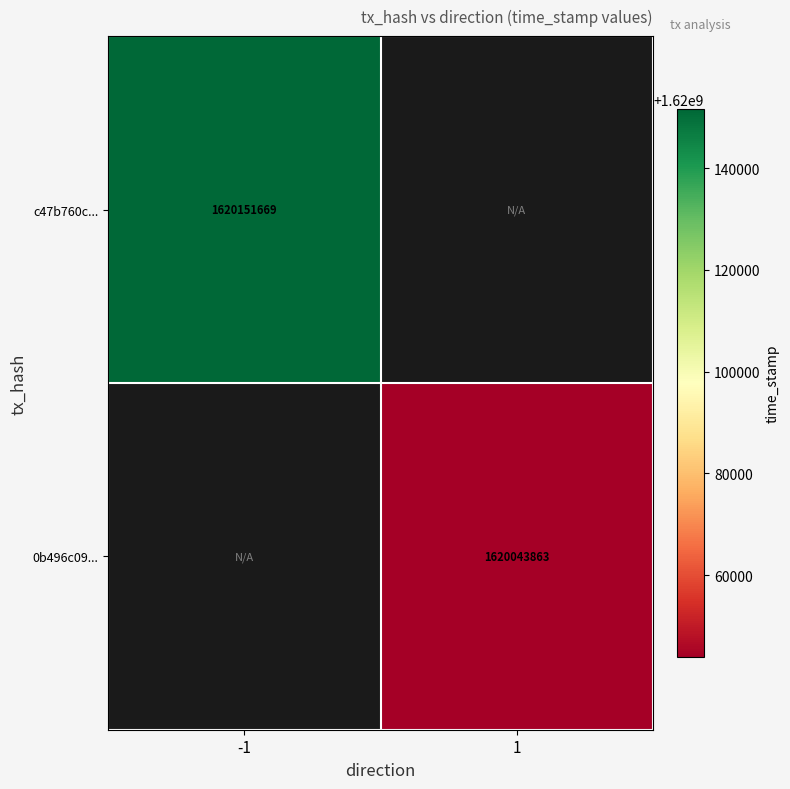

The c47b760c... series shows 1114356413 at -1. True or false?

False